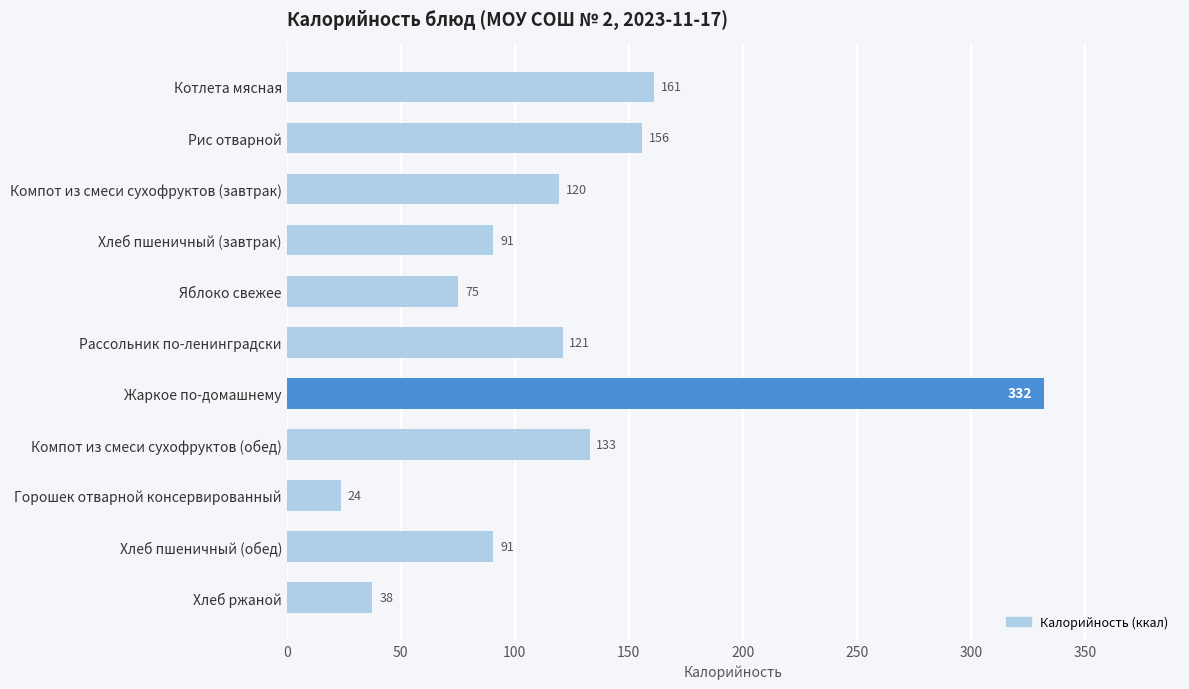

What is the sum of all values?

1340.1